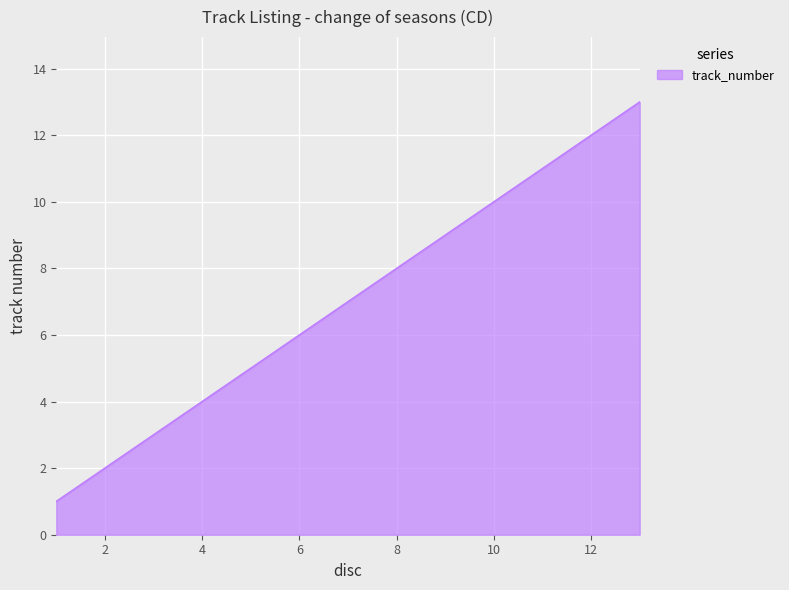

What is the difference between the maximum and minimum values?

12